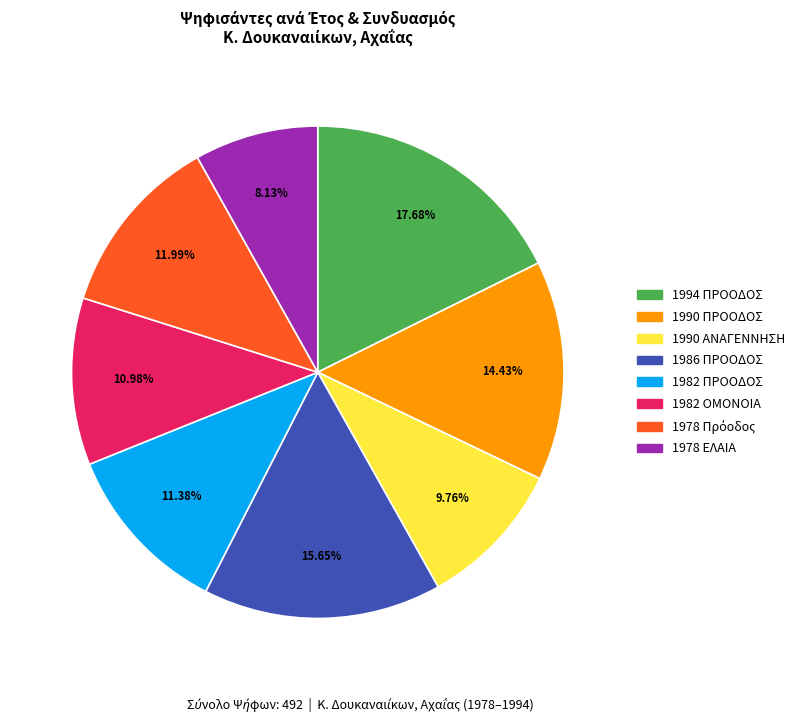

How many slices are in this pie chart?

8